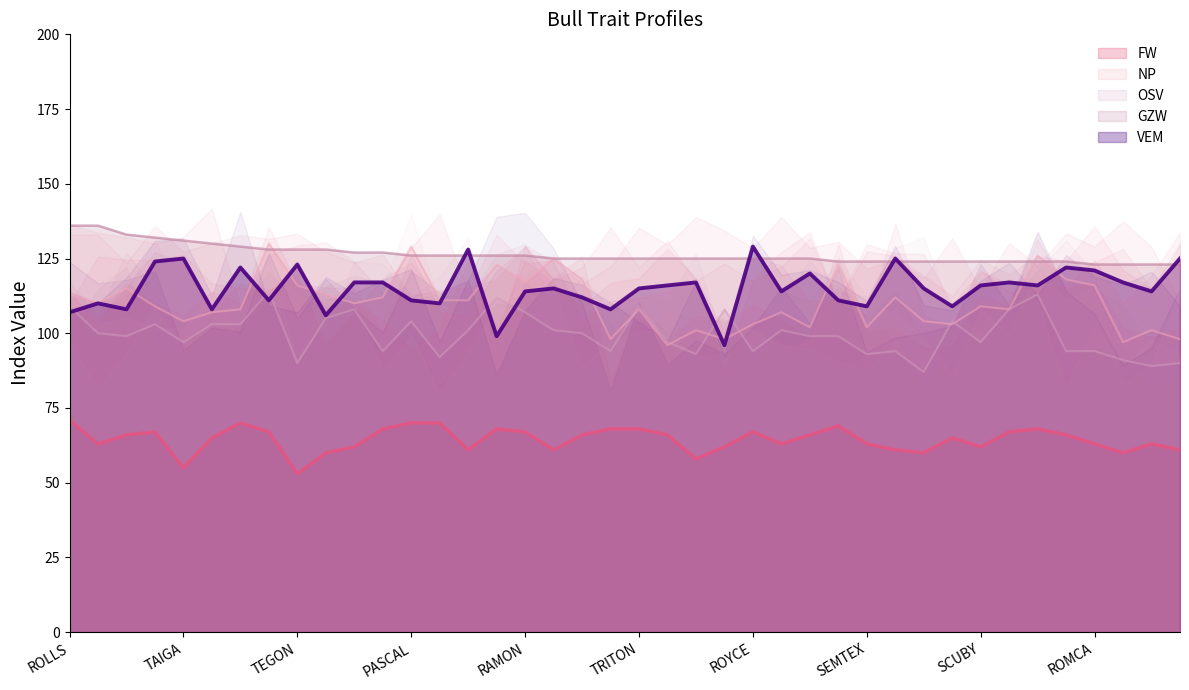

The VEM series shows 107 at ROLLS. True or false?

True